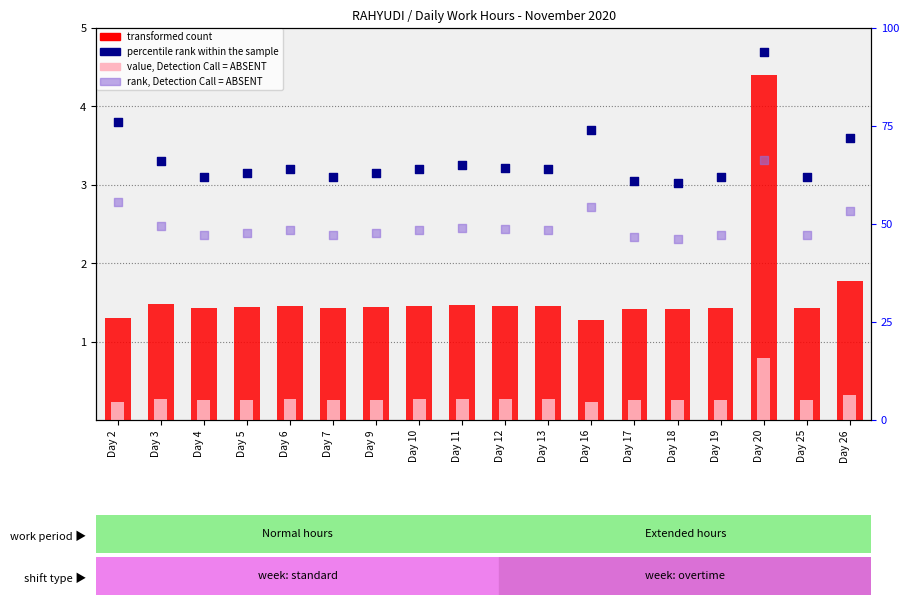

At which category is the sum across all series the highest?

Day 20